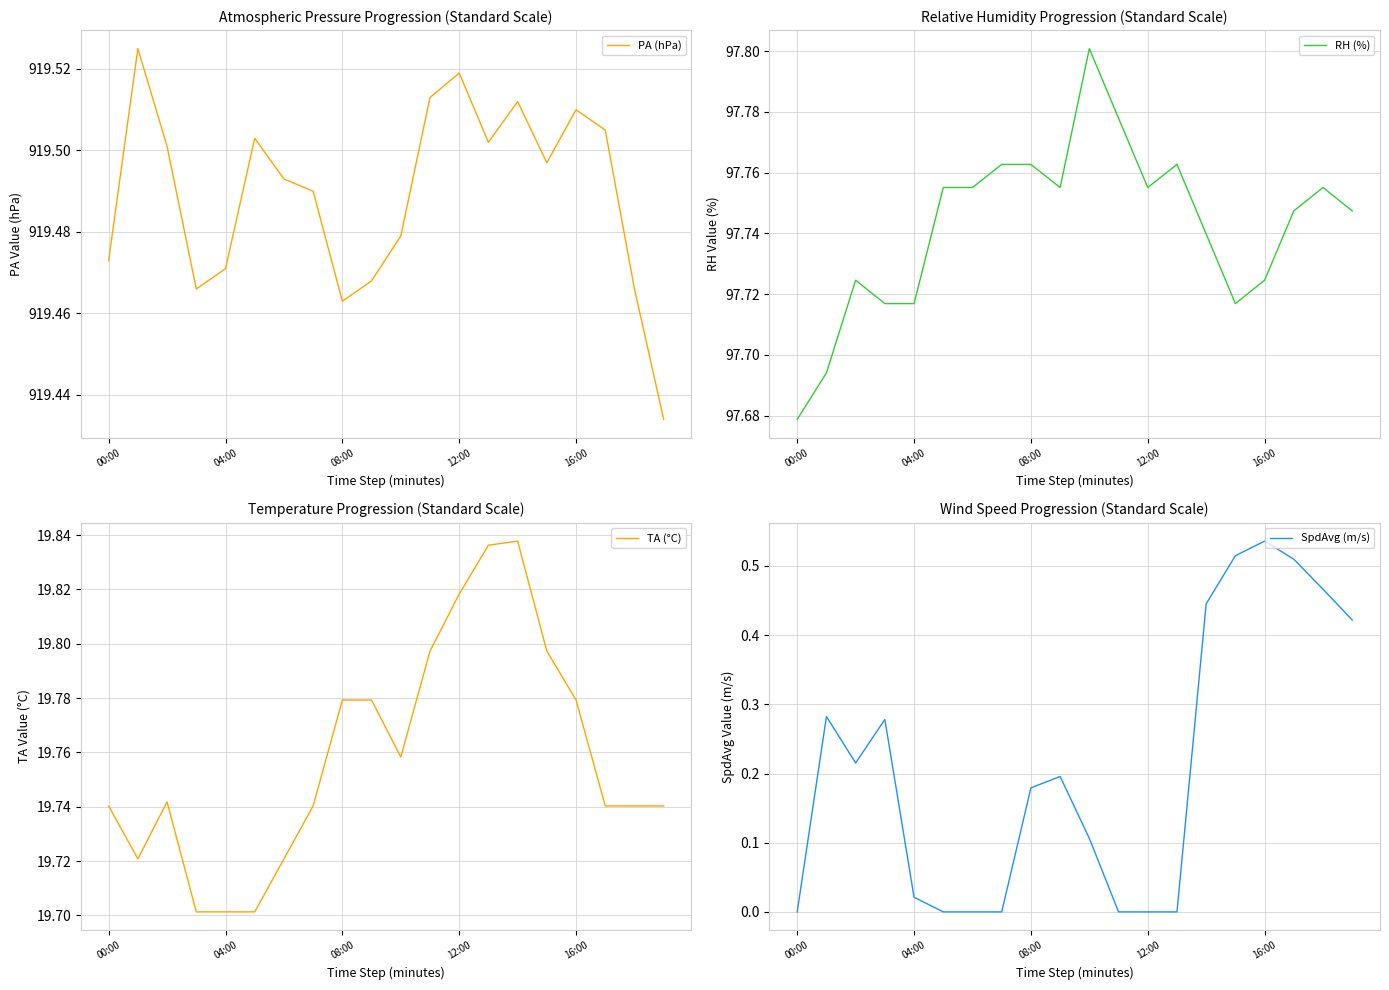

Is it true that SpdAvg (m/s) equals 0.3 at 9?

False